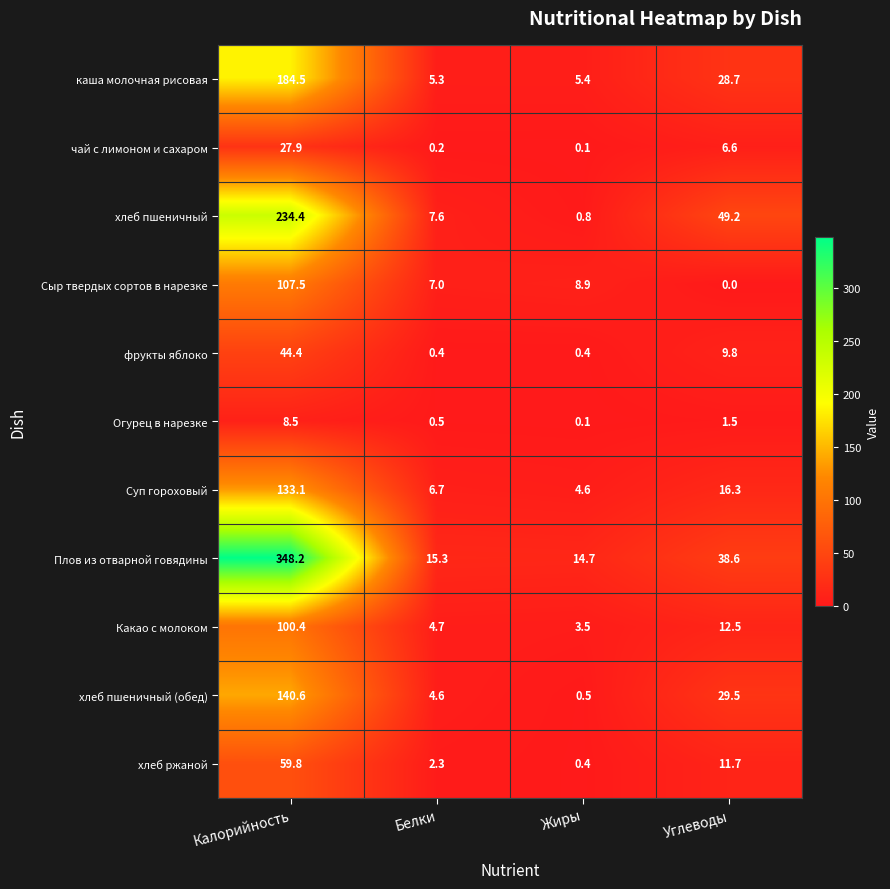

What is the difference between the каша молочная рисовая values at Углеводы and Калорийность?

155.8